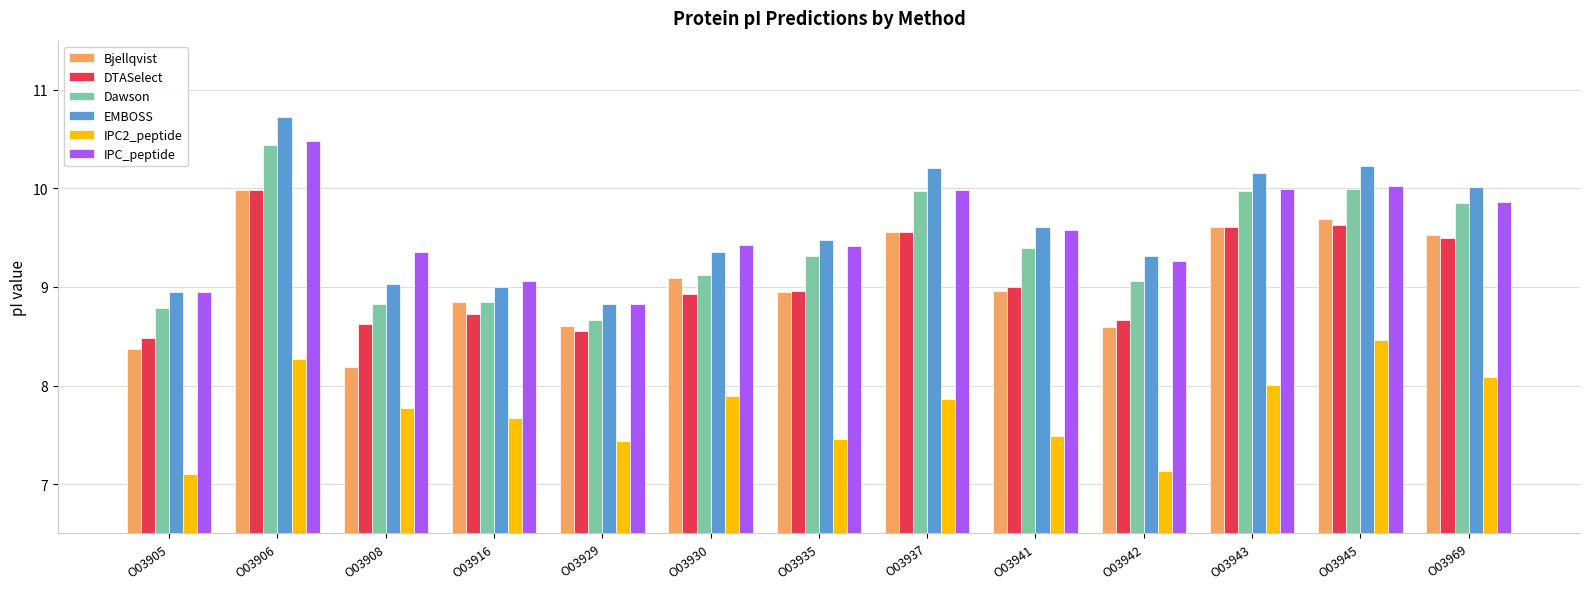

The Bjellqvist series shows 9.7 at O03945. True or false?

True